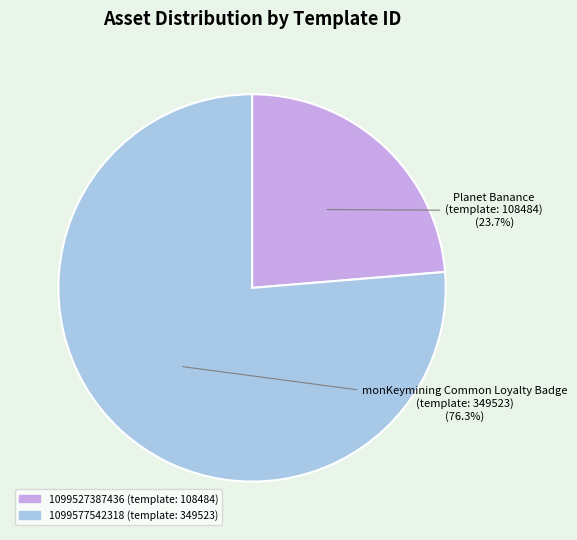

Is the sum of 1099577542318 and 1099527387436 greater than half?

Yes